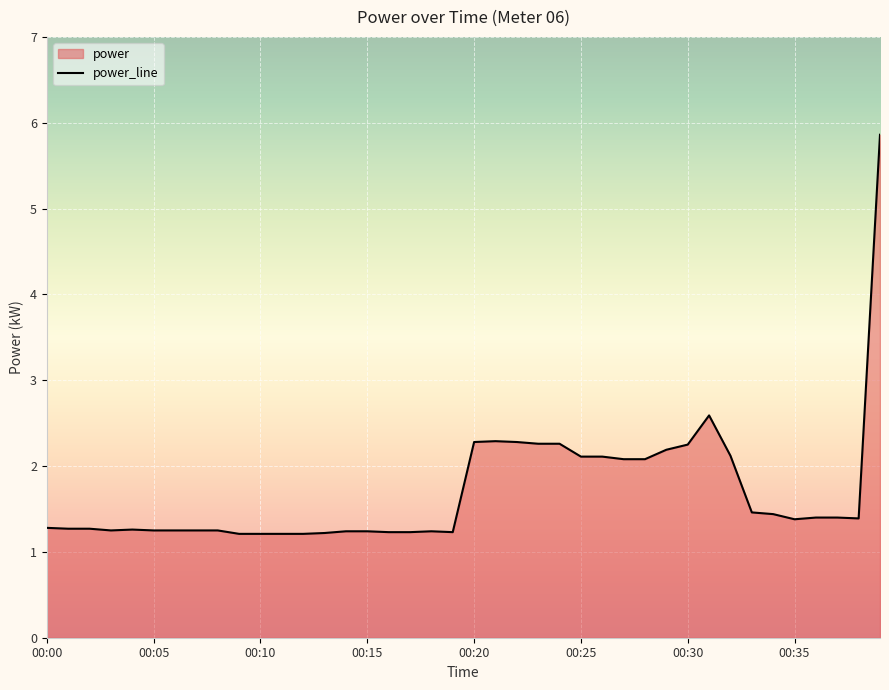

Reading left to right, extract all data points from this chart.

1.3	1.3	1.3	1.2	1.3	1.2	1.2	1.2	1.2	1.2	1.2	1.2	1.2	1.2	1.2	1.2	1.2	1.2	1.2	1.2	2.3	2.3	2.3	2.3	2.3	2.1	2.1	2.1	2.1	2.2	2.2	2.6	2.1	1.5	1.4	1.4	1.4	1.4	1.4	5.9